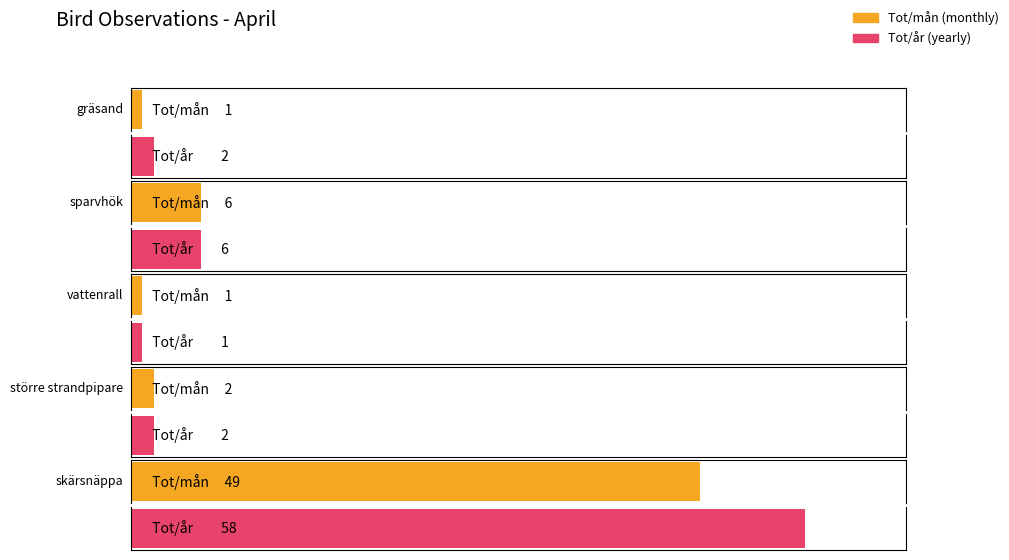

Does the chart contain any negative values?

No